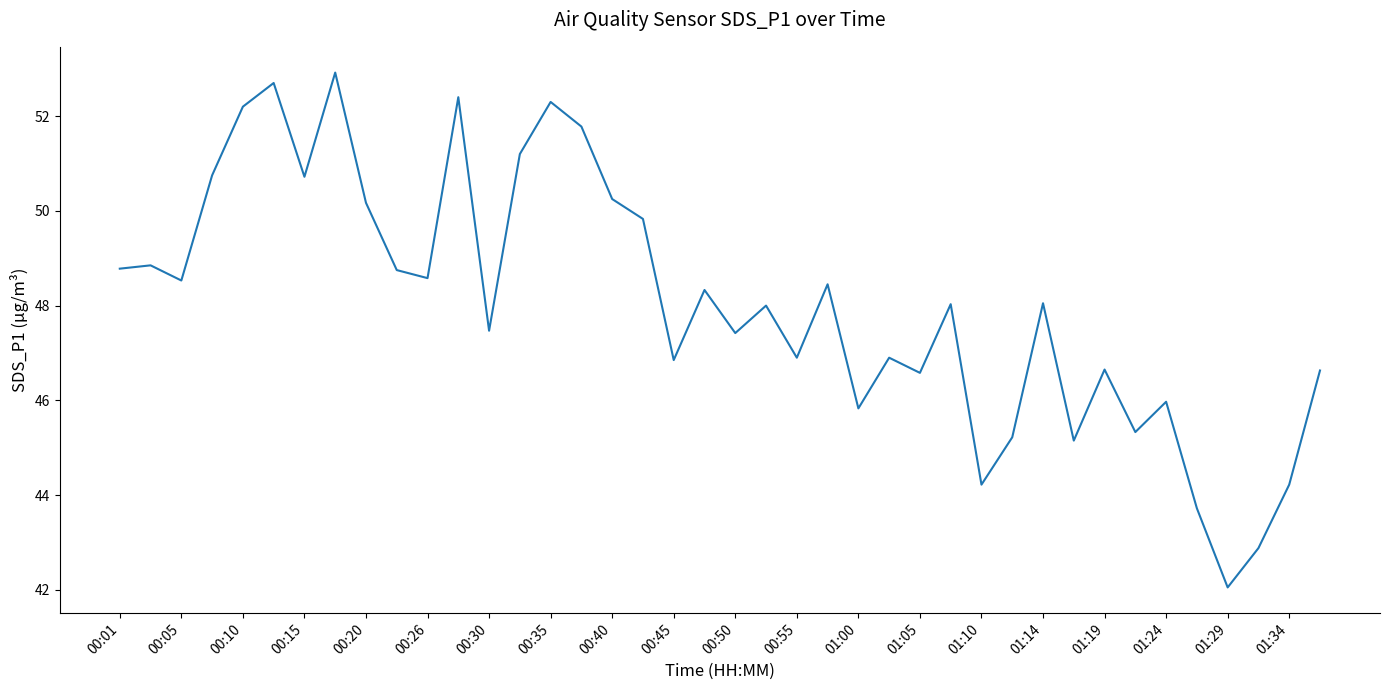

What is the smallest value displayed?

42.0